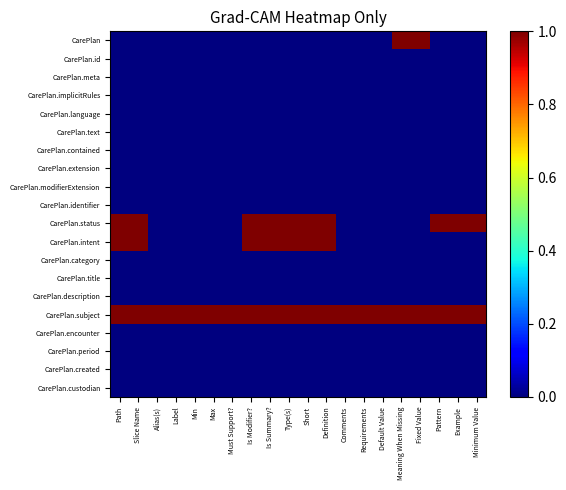

Rank the series by their maximum value, from lowest to highest.

CarePlan.id, CarePlan.meta, CarePlan.implicitRules, CarePlan.language, CarePlan.text, CarePlan.contained, CarePlan.extension, CarePlan.modifierExtension, CarePlan.identifier, CarePlan.category, CarePlan.title, CarePlan.description, CarePlan.encounter, CarePlan.period, CarePlan.created, CarePlan.custodian, CarePlan, CarePlan.status, CarePlan.intent, CarePlan.subject